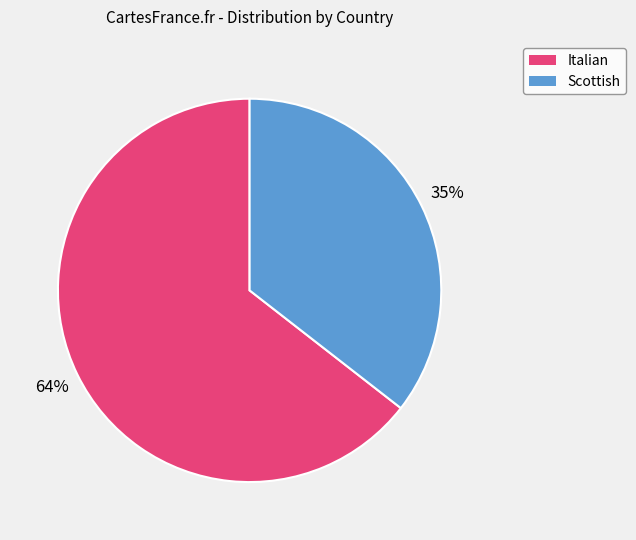

Approximately how many times larger is the value at Italian compared to Scottish?

1.8